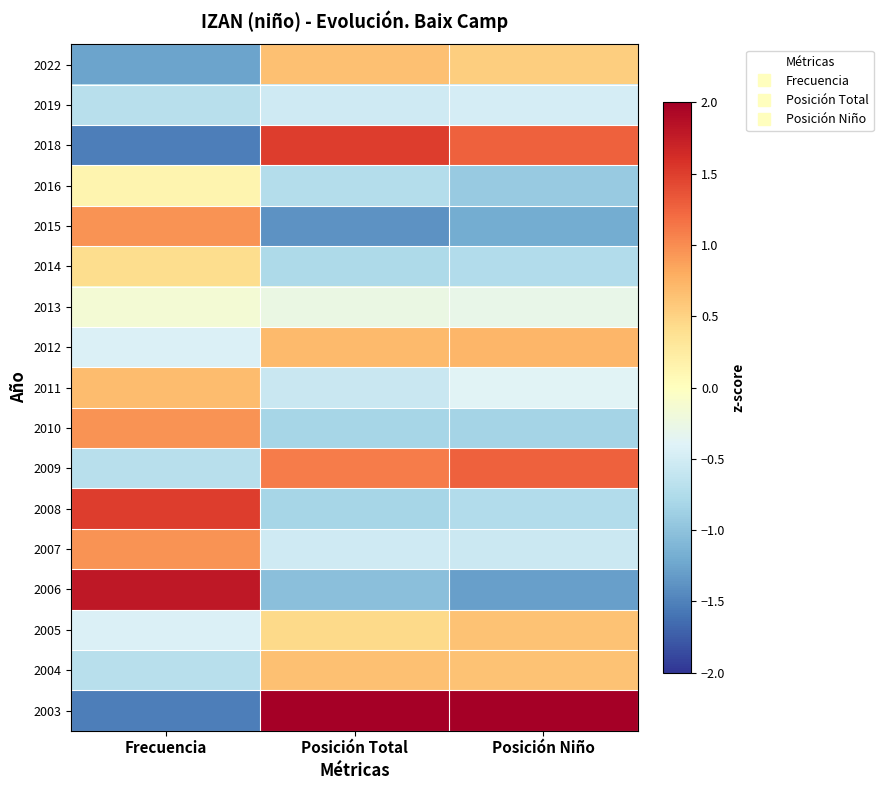

Rank the series at Posición Niño from highest to lowest value.

2003, 2018, 2009, 2012, 2005, 2004, 2022, 2013, 2011, 2019, 2007, 2014, 2008, 2010, 2016, 2015, 2006